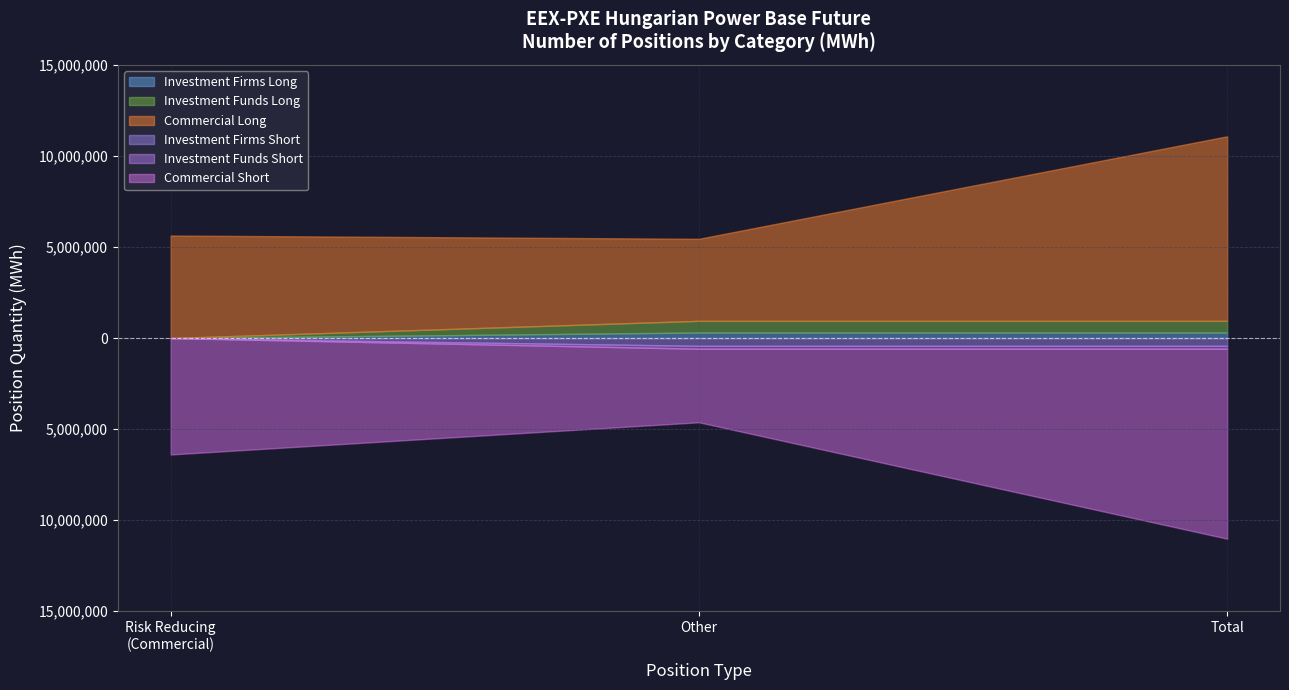

Is it true that Investment Firms Short equals 0 at Risk reducing (Long)?

True